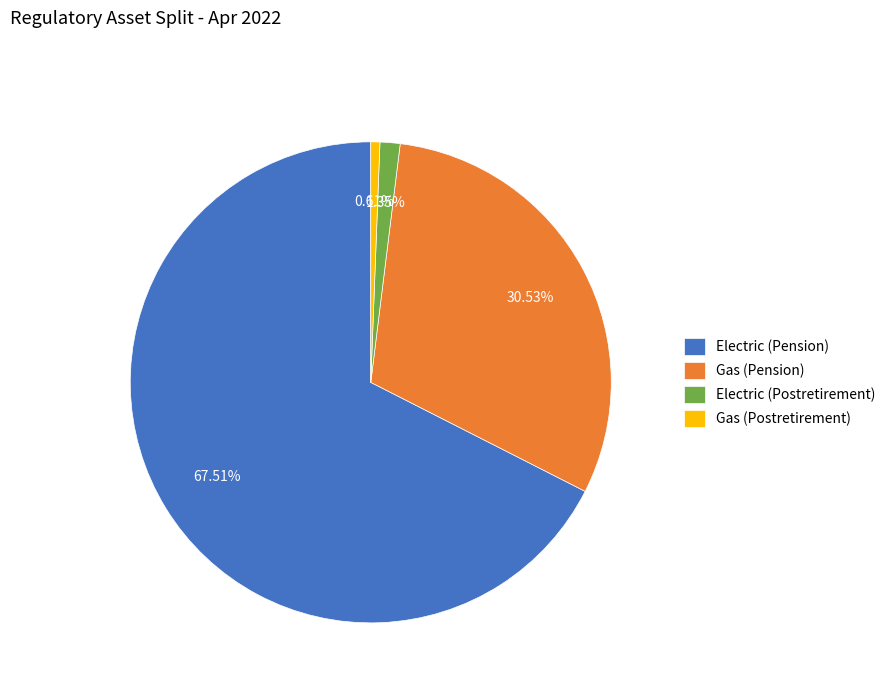

What percentage is NOT represented by Electric (Pension)?

32.5%